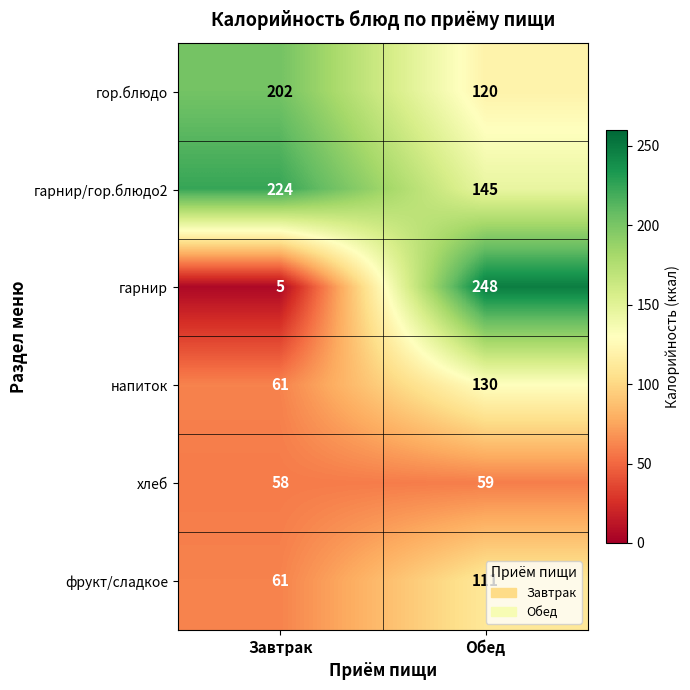

True or false: напиток has a value of 61 at Завтрак.

True